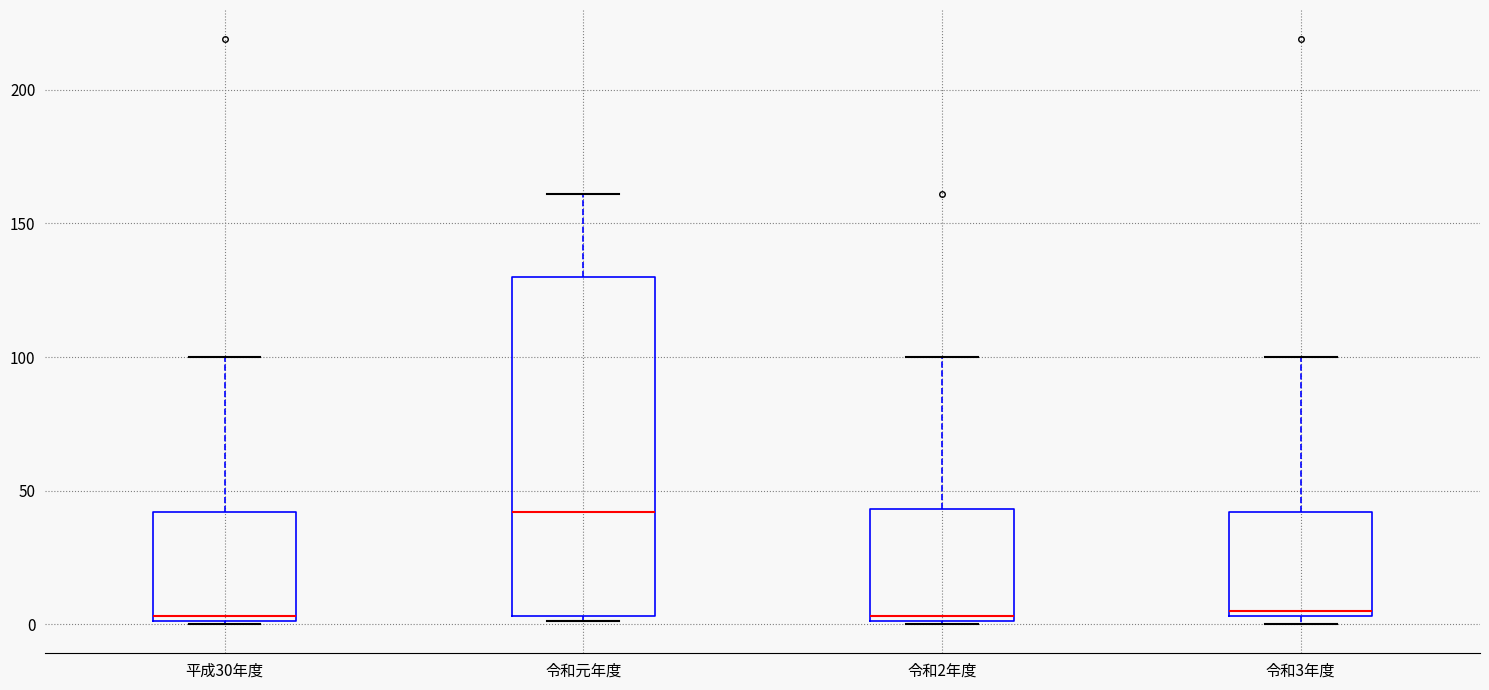

Which box's median line is the highest?

令和元年度